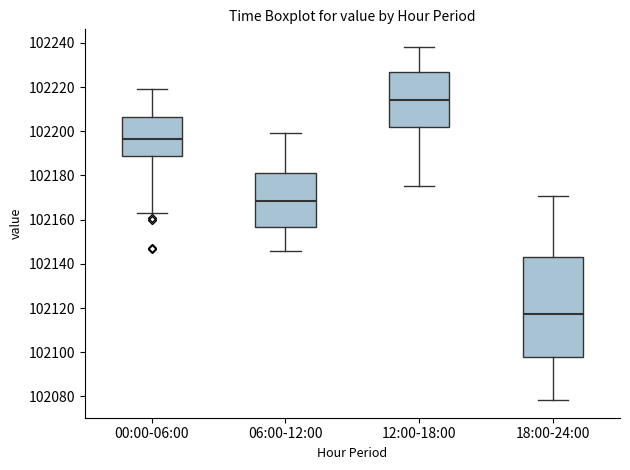

Where is the upper edge of the box for 18:00-24:00 on the y-axis? The values are not printed on the chart, so give them approximately, as read against the axis.

102144